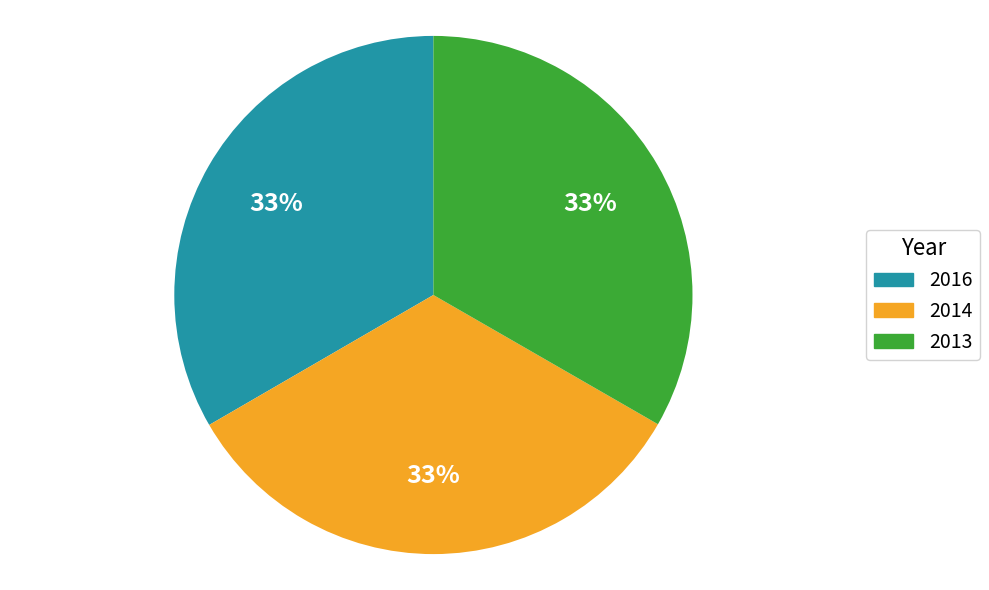

Does any single category account for the majority?

No